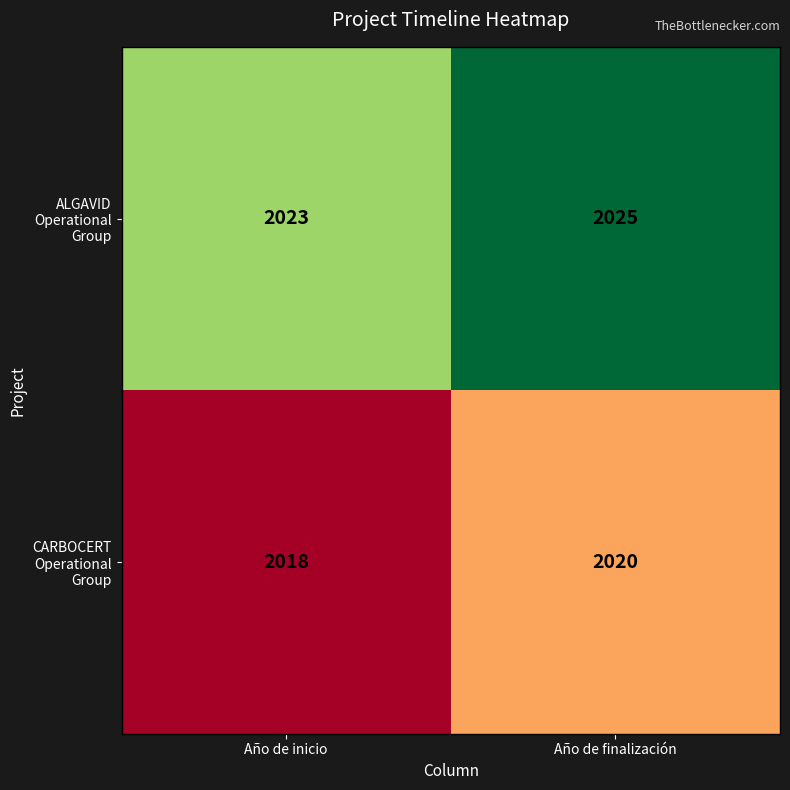

Is the value of ALGAVID Operational Group at Año de inicio greater than the value of CARBOCERT Operational Group at Año de finalización?

Yes